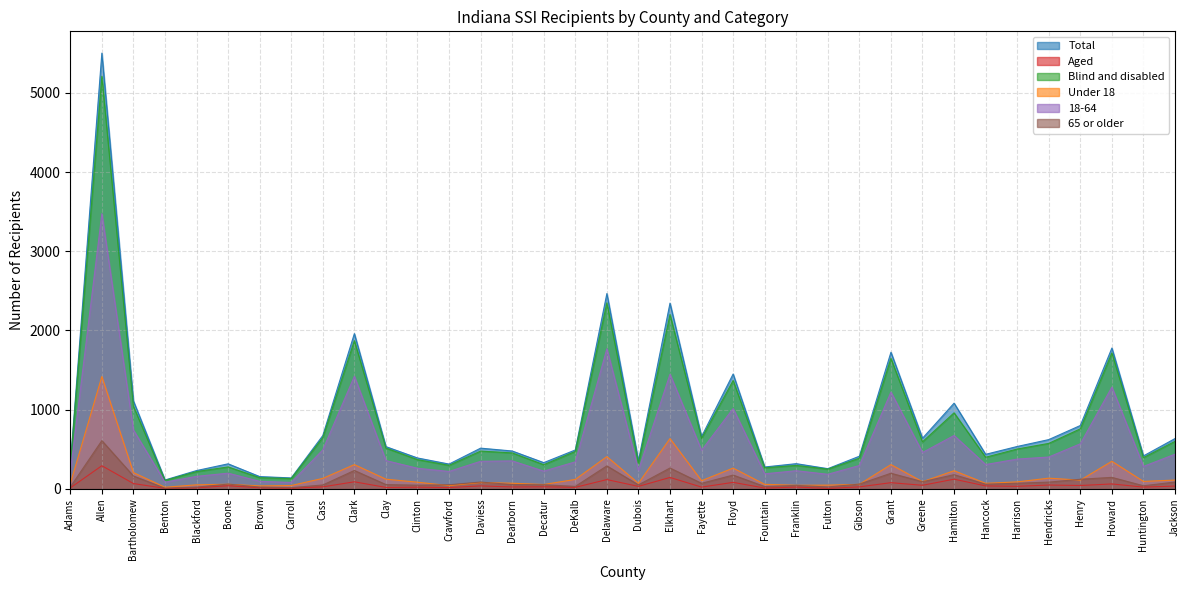

Between DeKalb and Crawford, which is larger?

DeKalb